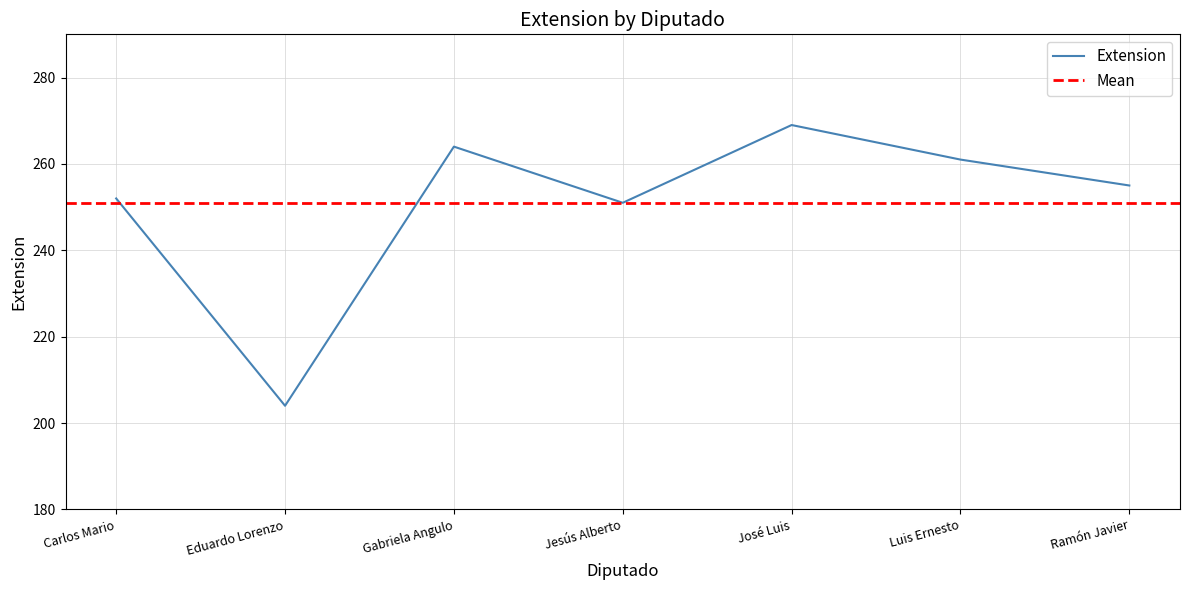

What is the greatest value displayed?

269